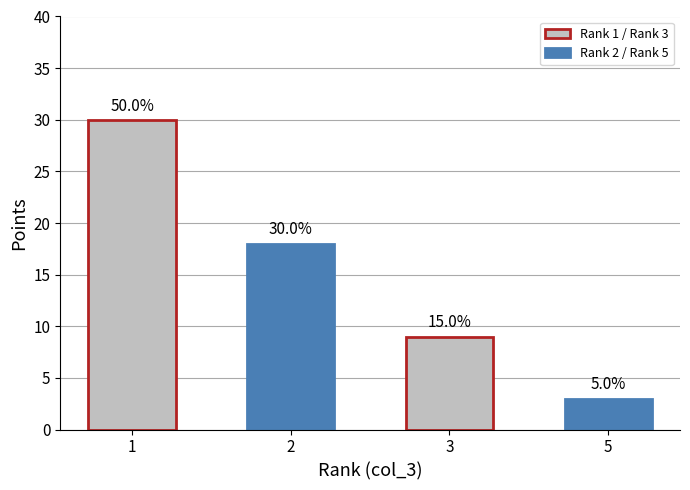

Reading left to right, list all the values displayed in this chart.

30	18	9	3